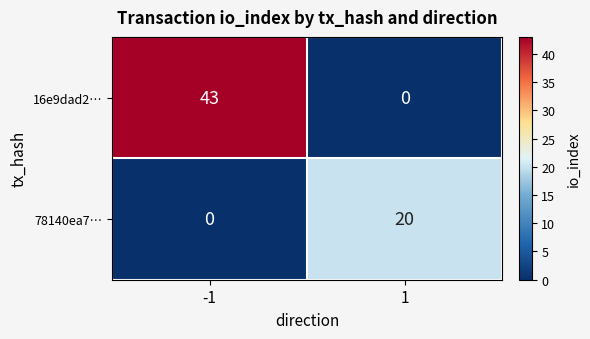

Which series has the largest range (max minus min)?

16e9dad2…